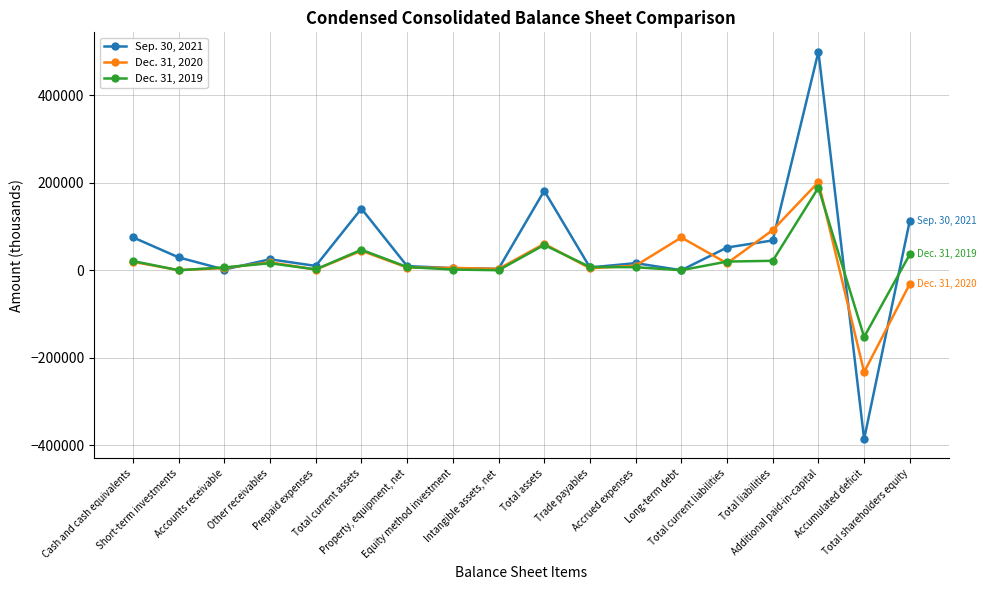

How many categories are shown in the chart?

18